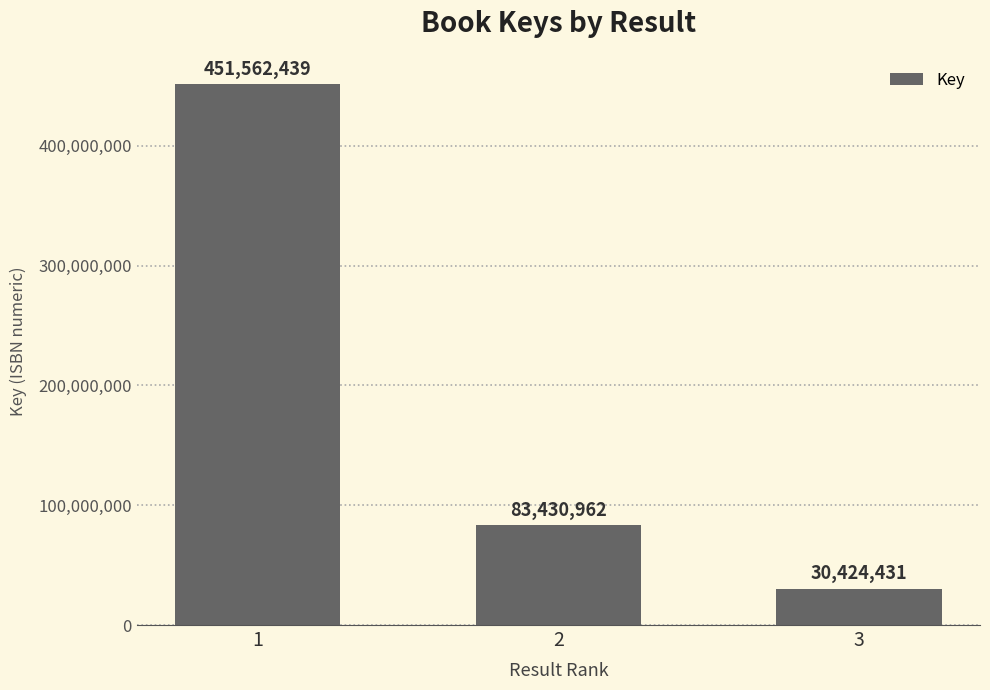

Is it true that the value at 3 is 15363464?

False